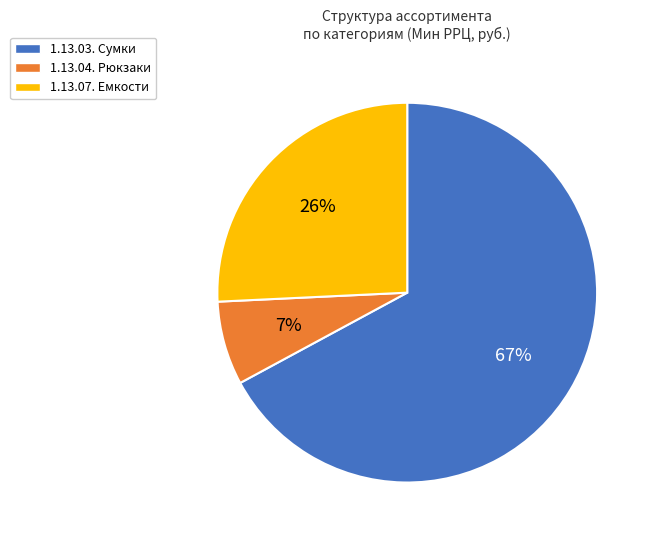

How many slices are in this pie chart?

3